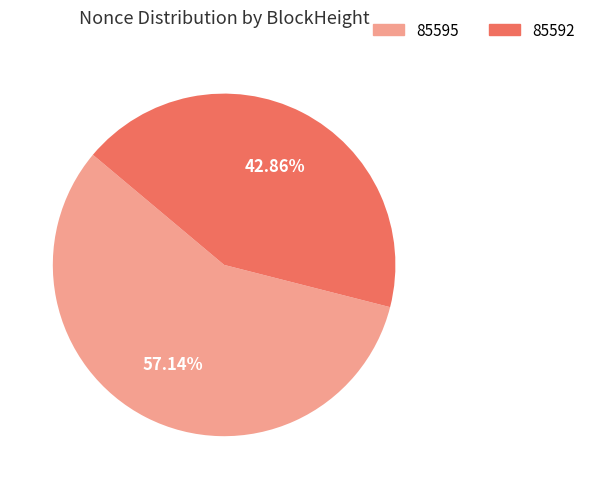

Between 85592 and 85595, which is larger?

85595